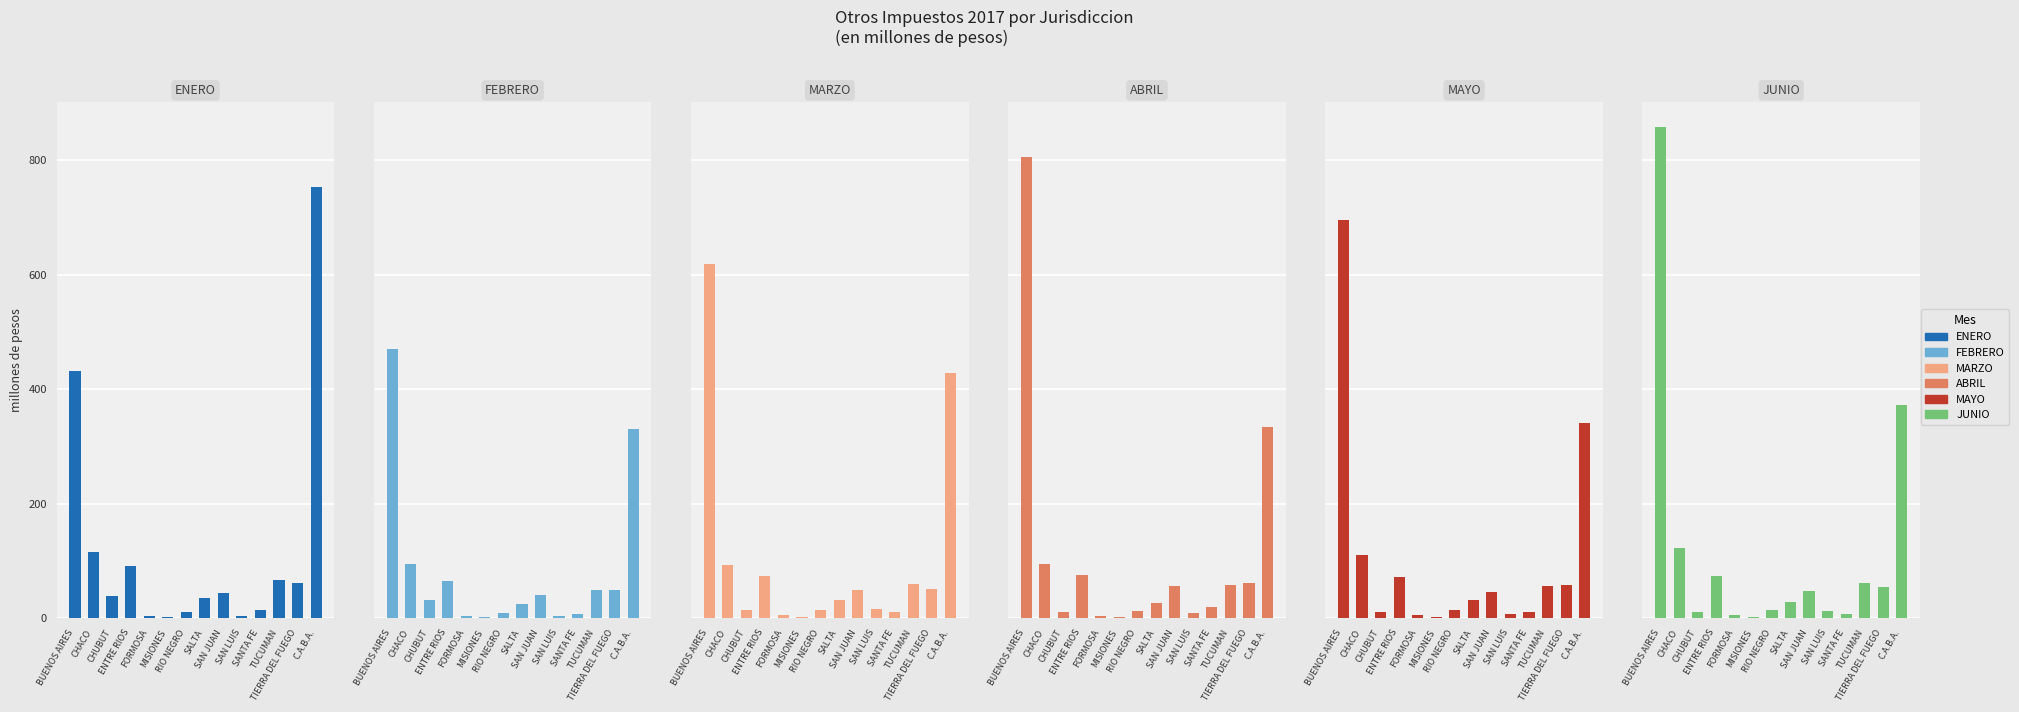

The ABRIL series shows 17.4 at SAN JUAN. True or false?

False